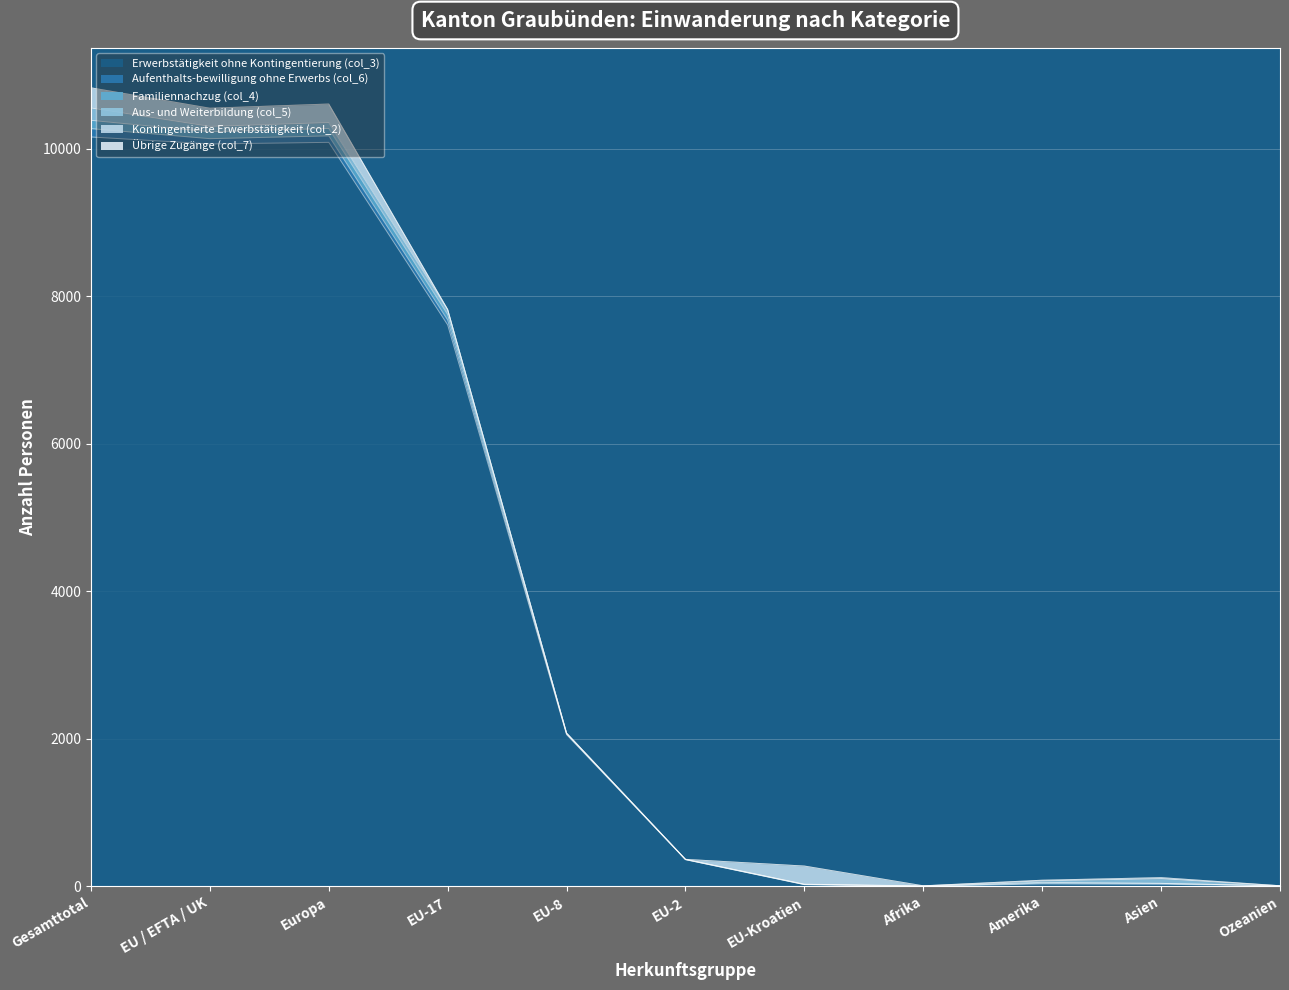

True or false: Übrige Zugänge (col_7) and Erwerbstätigkeit ohne Kontingentierung (col_3) cross at least once.

False